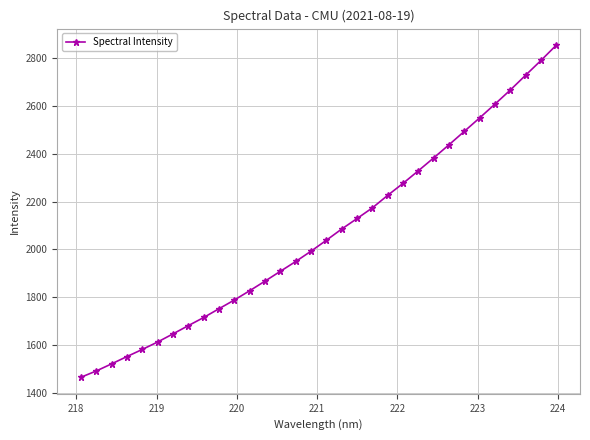

What is the value of the 4th point from the left?

1551.4